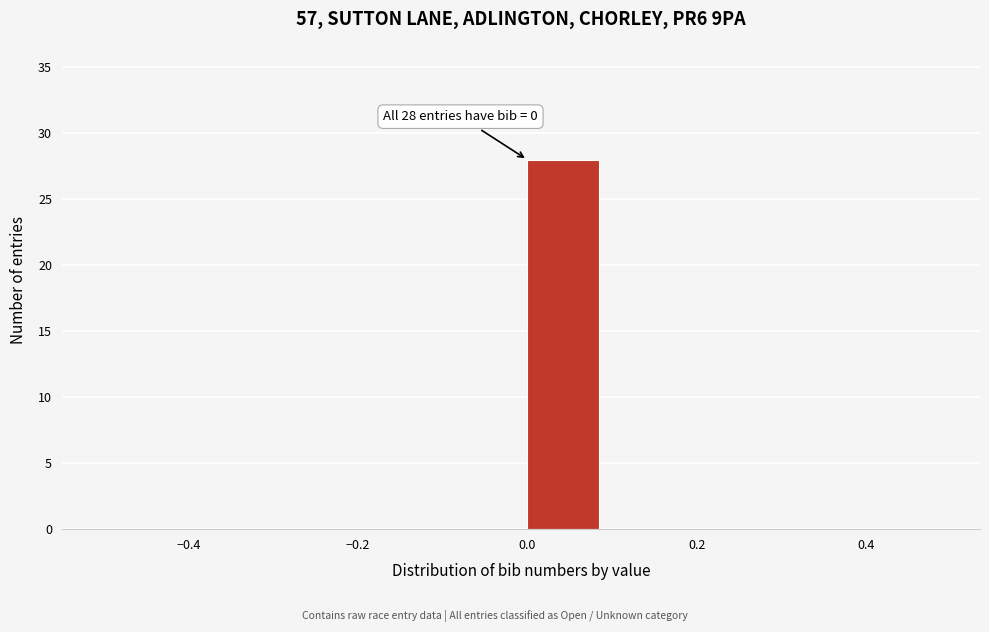

Over which range of the x-axis is the bar tallest?

0.0 to 0.1